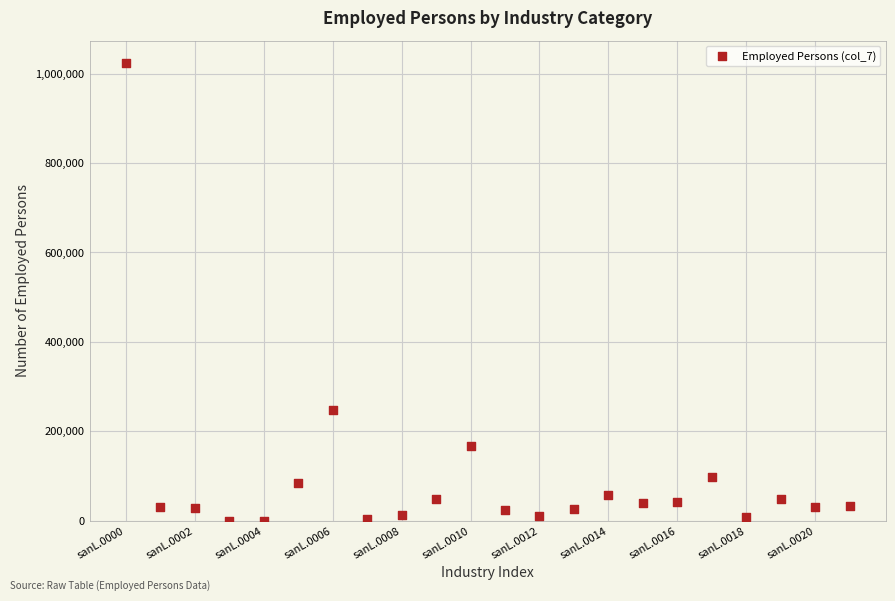

What Y value in the scatter plot is closest to 511431?

246810